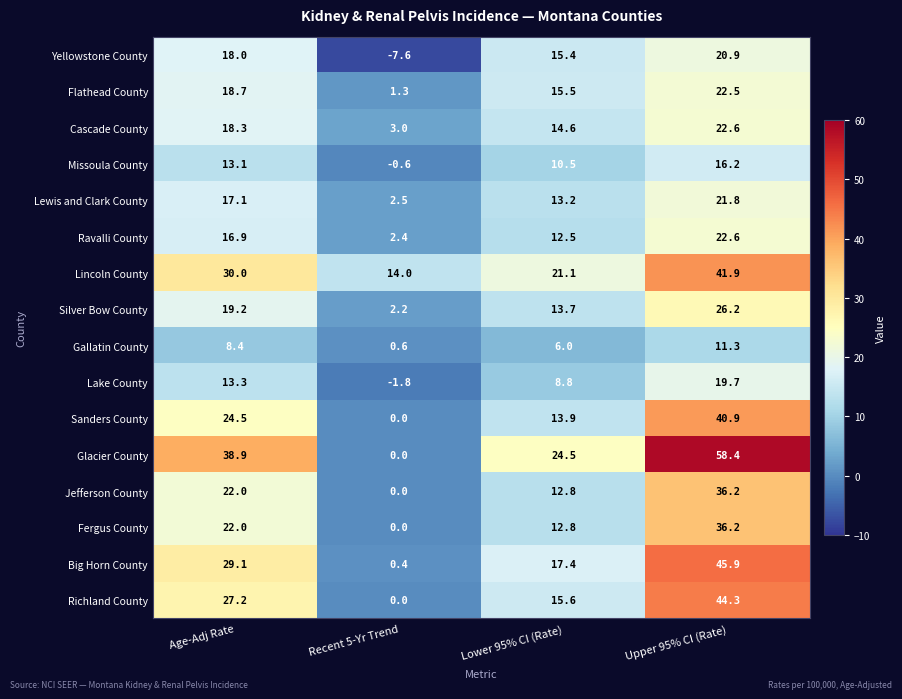

How many series are shown in this chart?

16